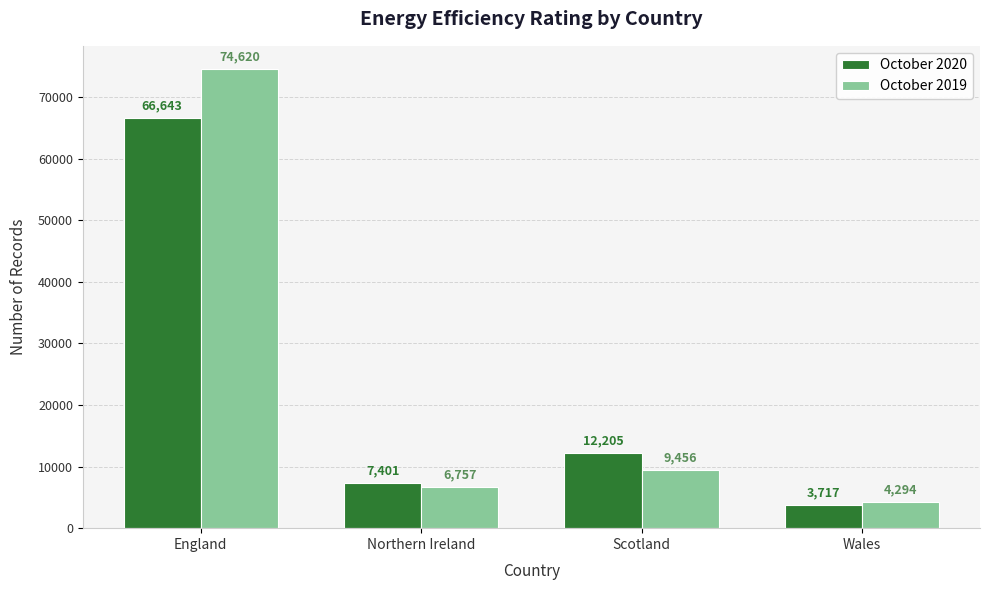

What is the label of the 1st bar from the left?

England